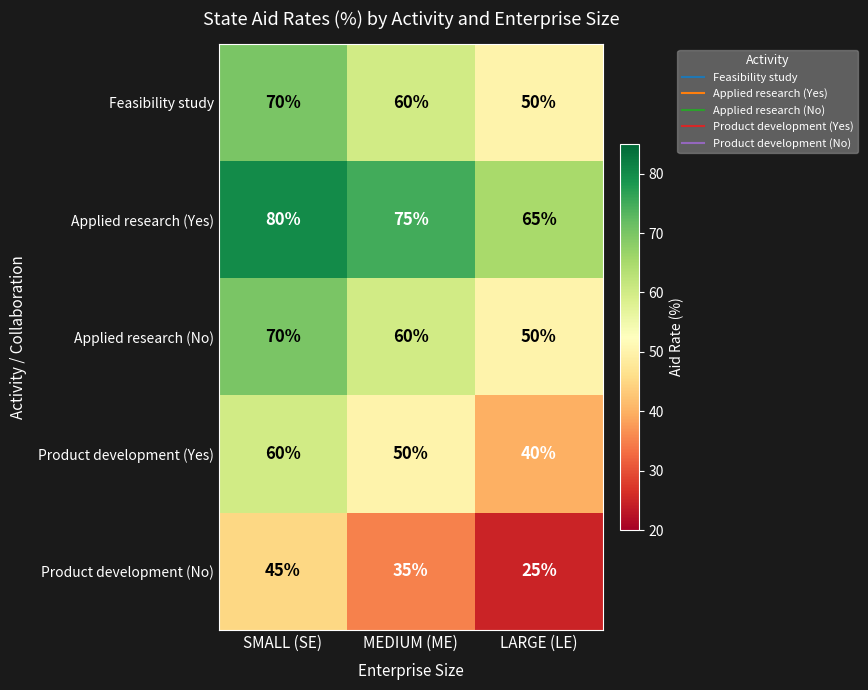

Rank the categories by Product development (Yes) value from highest to lowest.

SMALL (SE), MEDIUM (ME), LARGE (LE)